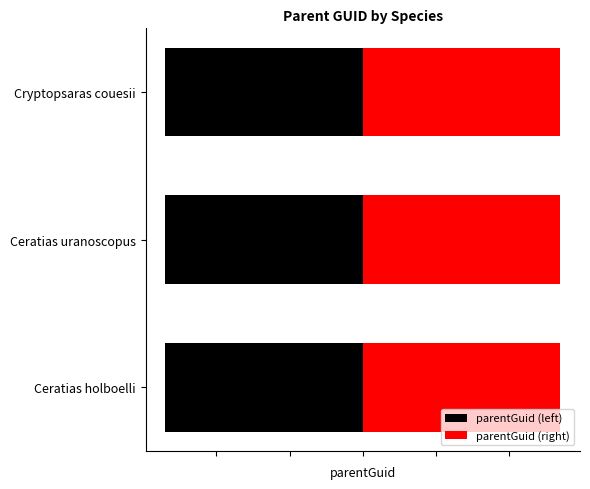

What is the difference between the maximum and minimum values in the parentGuid (left) series?

2